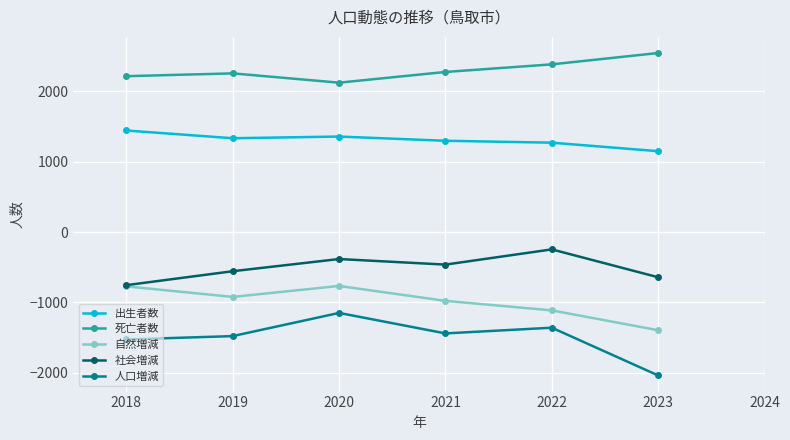

What is the average value of the 社会増減 series?

-507